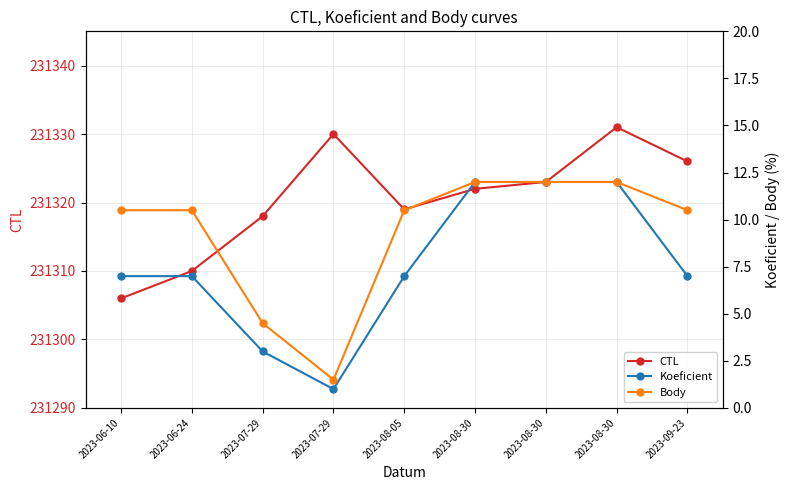

What is the average value of the Koeficient series?

7.6